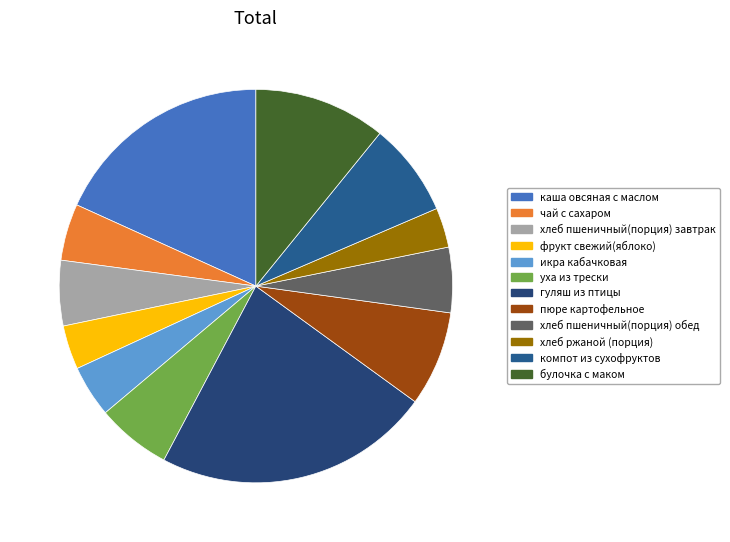

Does any single category account for the majority?

No